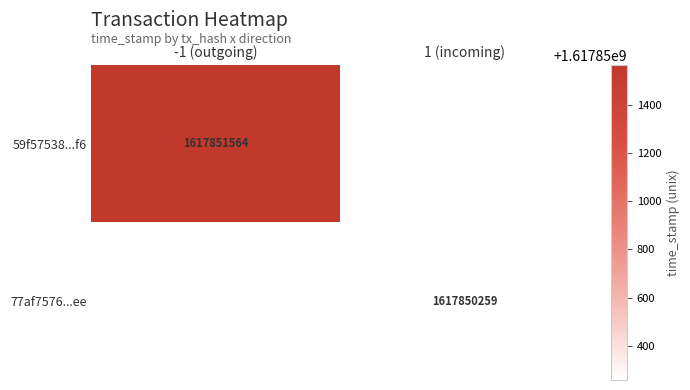

Which series has the largest range (max minus min)?

59f57538537707fce1befca9ad55c5b18a5b1f6